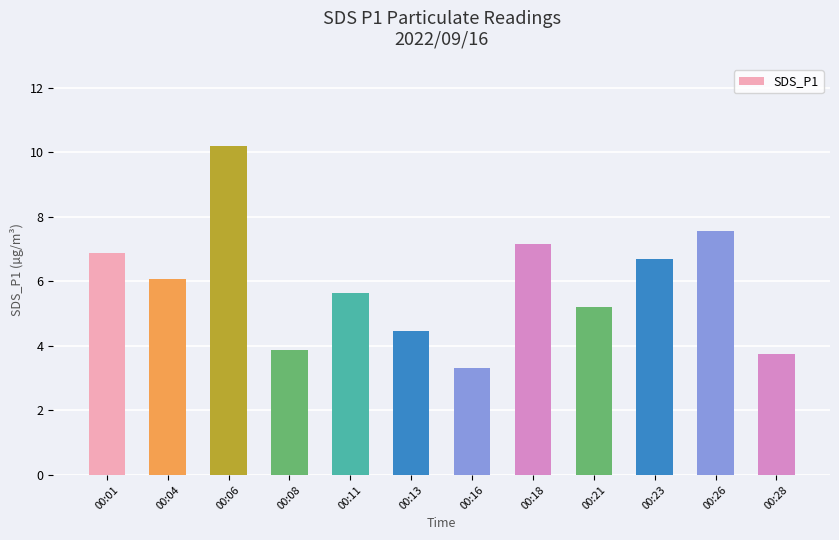

At which label does the data first exceed 6?

00:01